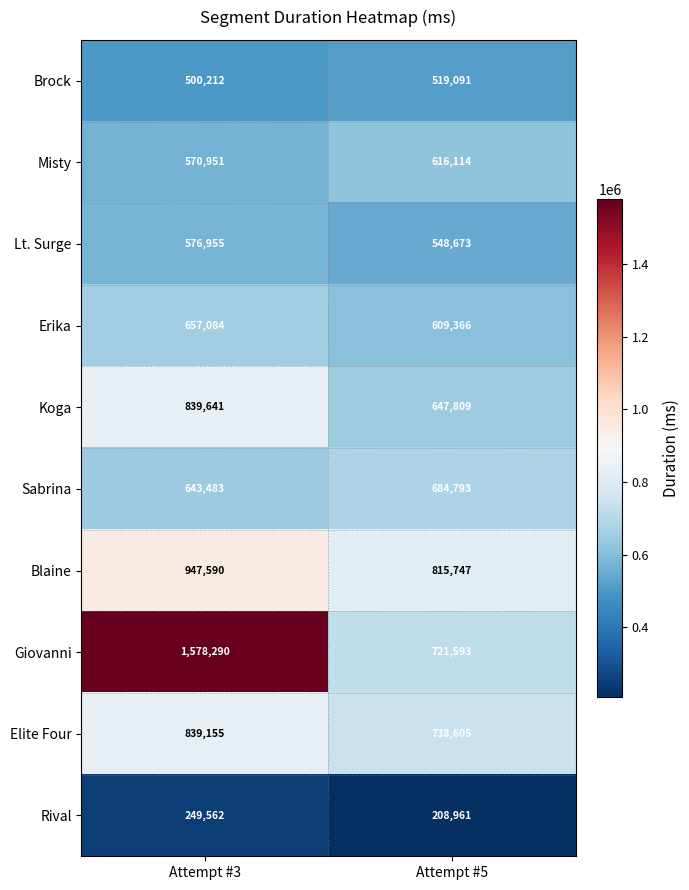

List the series in order of their peak value, lowest first.

Rival, Brock, Lt. Surge, Misty, Erika, Sabrina, Elite Four, Koga, Blaine, Giovanni